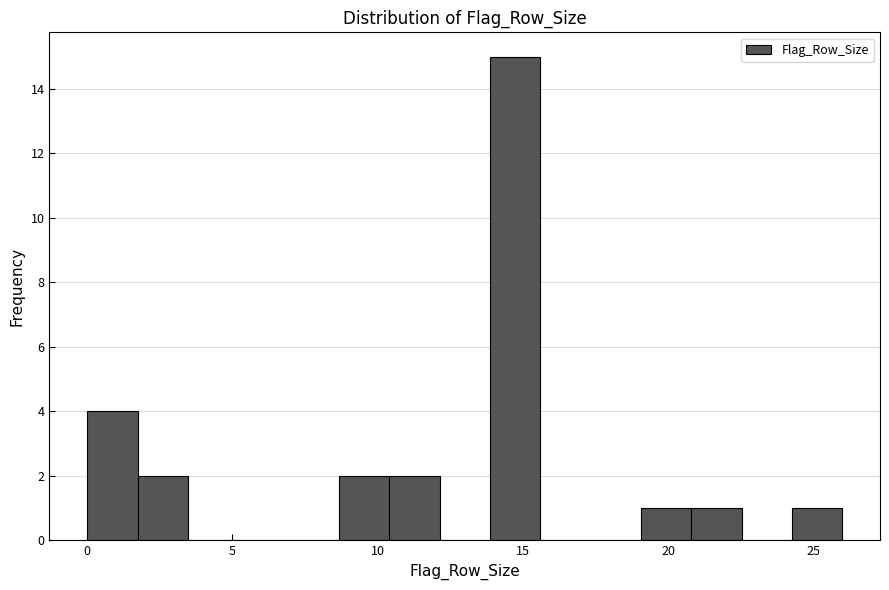

Around what value on the x-axis is the tallest bar? Give the approximate position of its centre, as read against the axis.

14.5